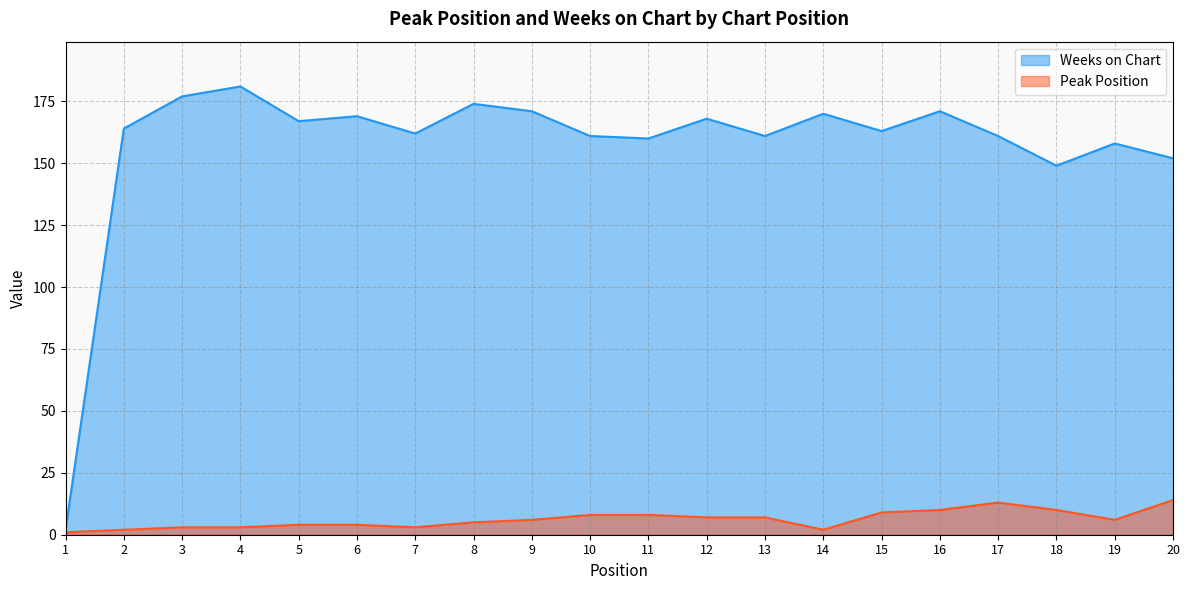

Between 13 and 20, which series saw the biggest shift?

Weeks on Chart